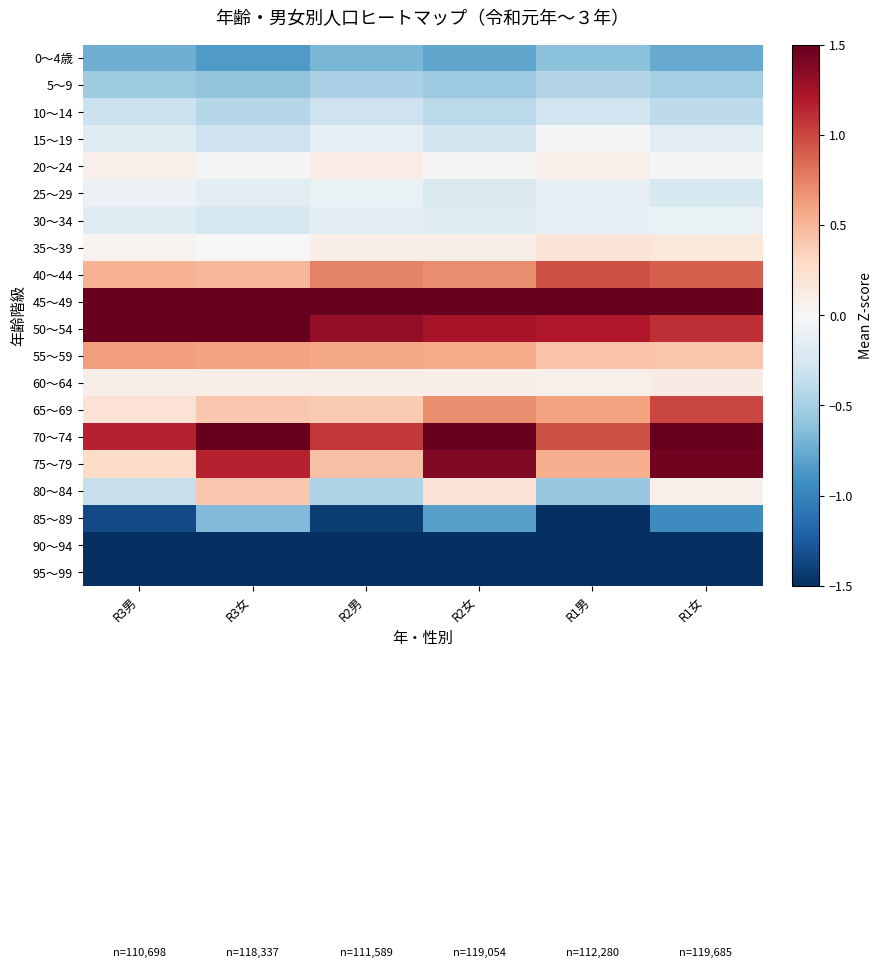

Between R3女 and R1女, which is larger?

R1女